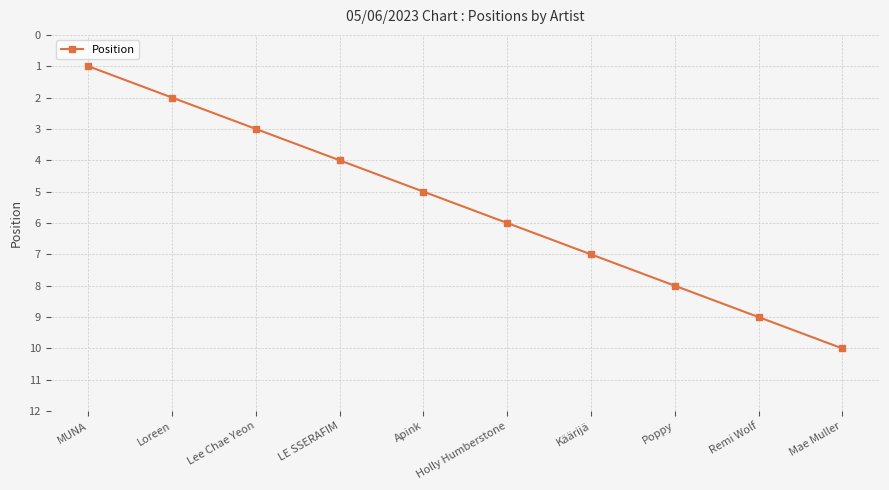

What position from the right is Holly Humberstone?

5